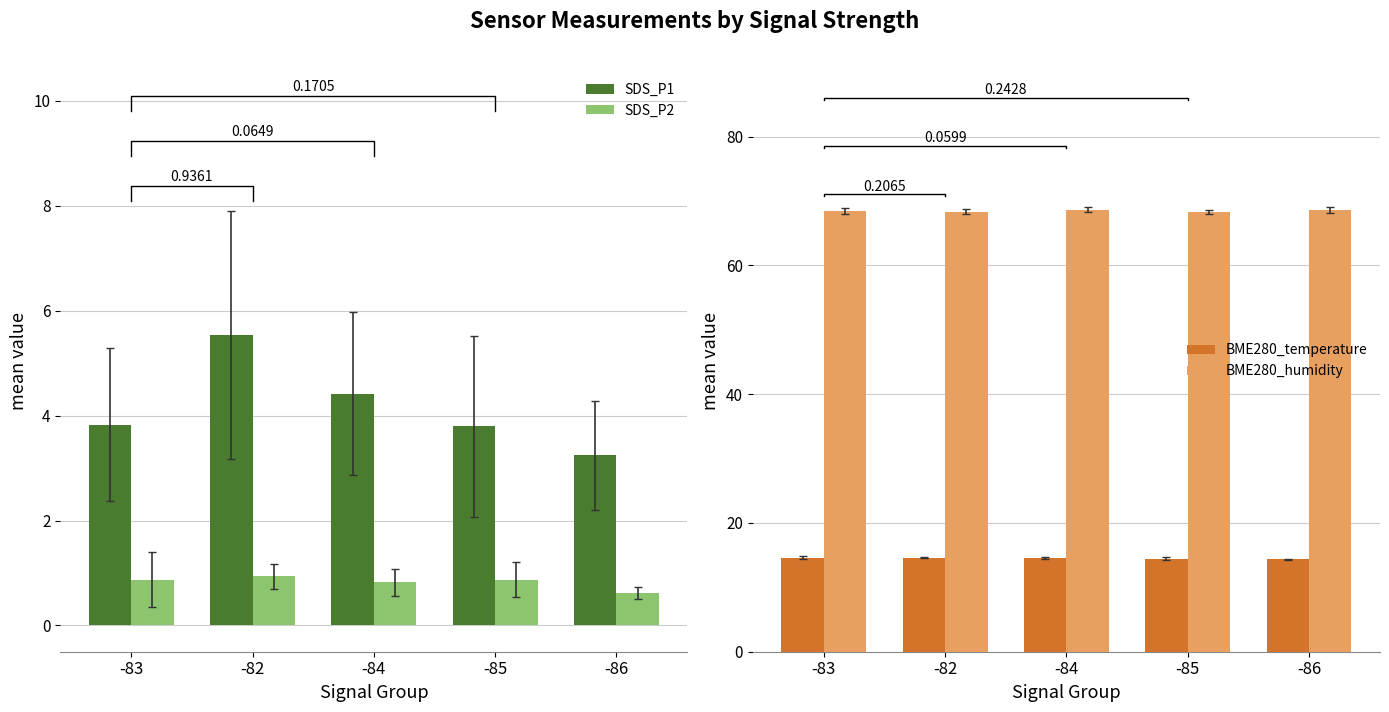

Reading left to right, extract all data points from this chart.

SDS_P1: -83=3.8	-82=5.5	-84=4.4	-85=3.8	-86=3.2
SDS_P2: -83=0.9	-82=0.9	-84=0.8	-85=0.9	-86=0.6
BME280_temperature: -83=14.6	-82=14.6	-84=14.5	-85=14.5	-86=14.3
BME280_humidity: -83=68.4	-82=68.3	-84=68.7	-85=68.3	-86=68.6